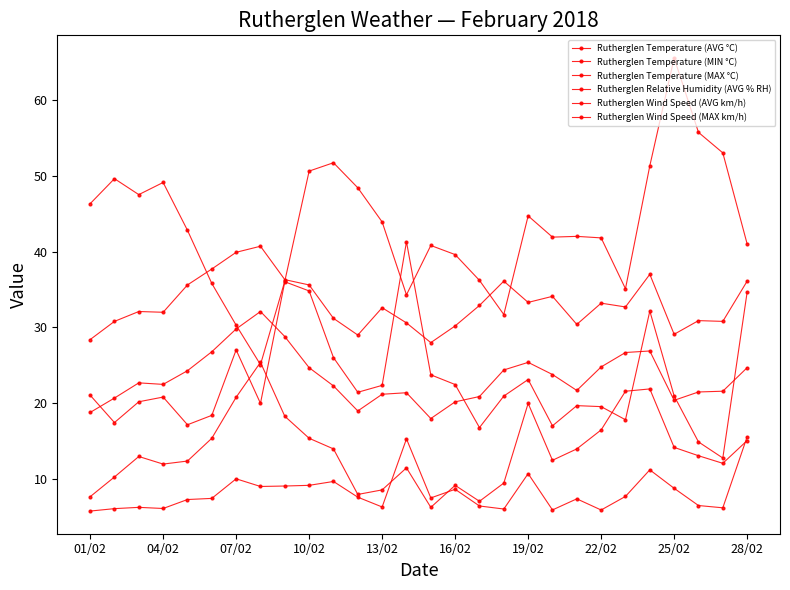

Is this an area chart (filled region under the line)?

No